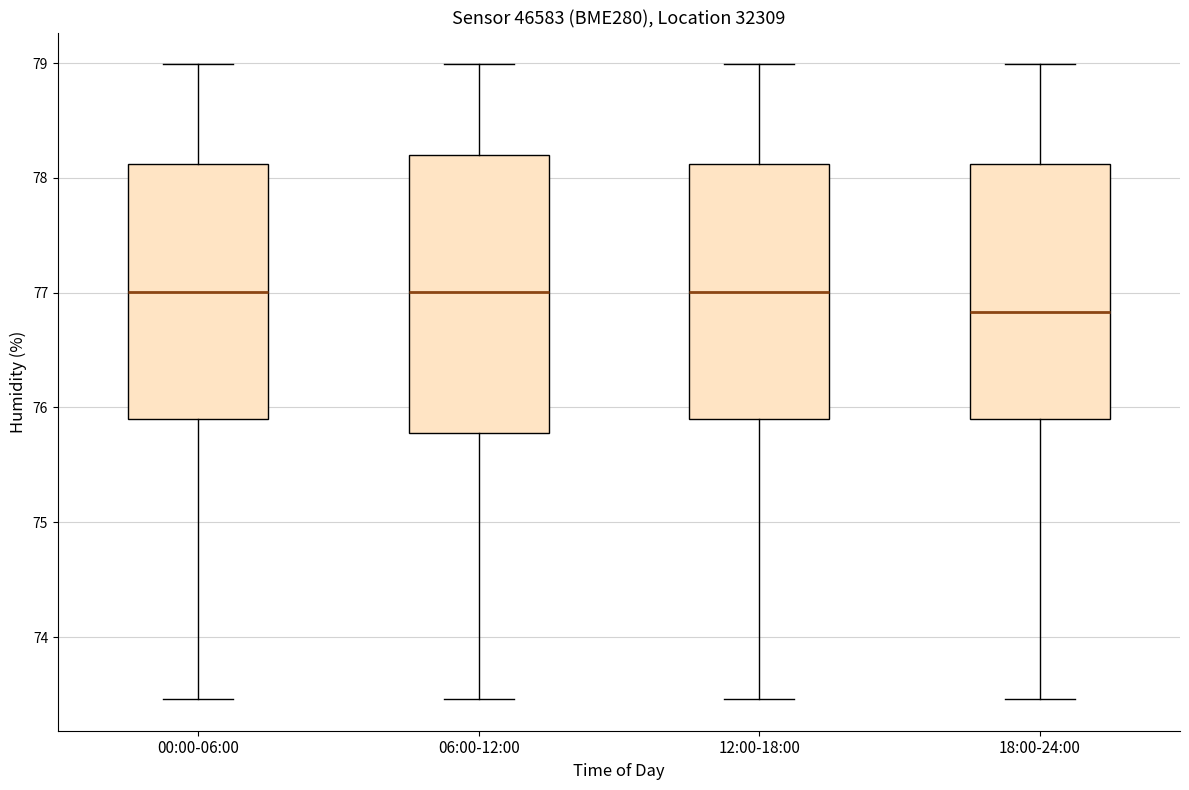

Where does the lower whisker of the box for 18:00-24:00 end on the y-axis? The values are not printed on the chart, so give them approximately, as read against the axis.

73.5